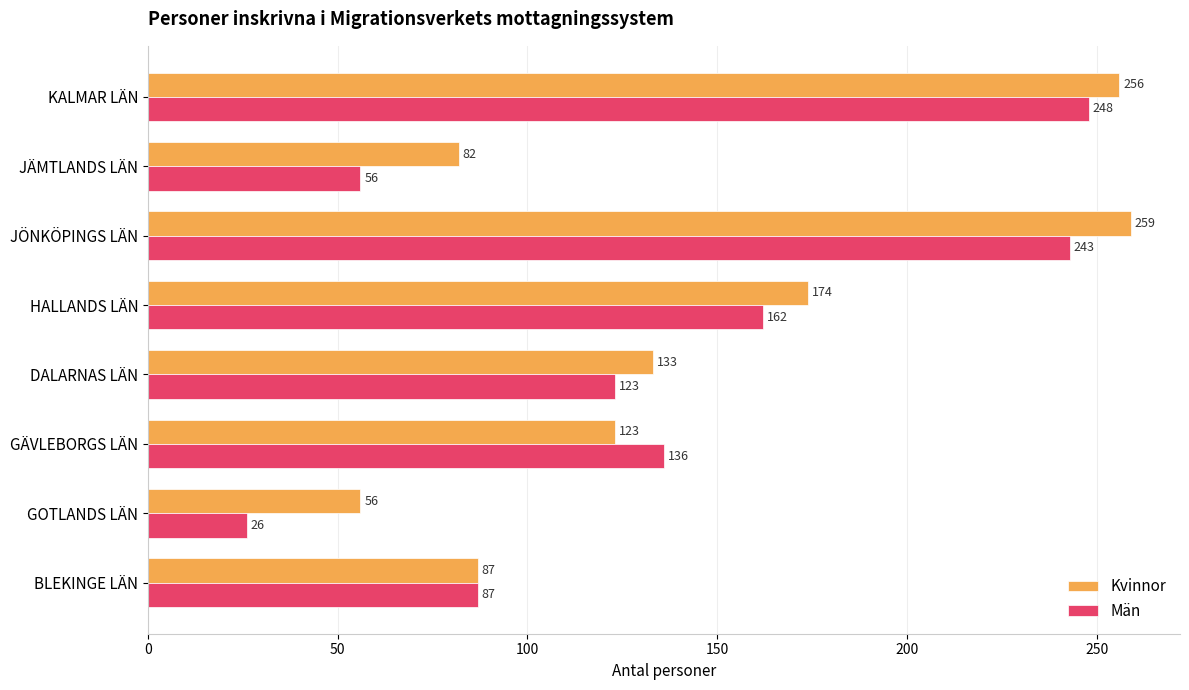

What is the spread (max minus min) of values at DALARNAS LÄN?

10